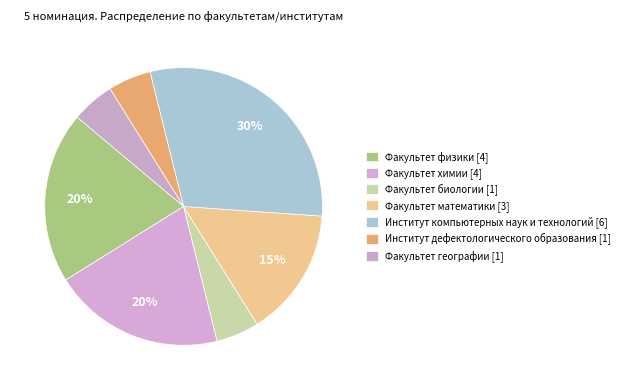

Which category has the smallest portion of the pie?

Факультет биологии